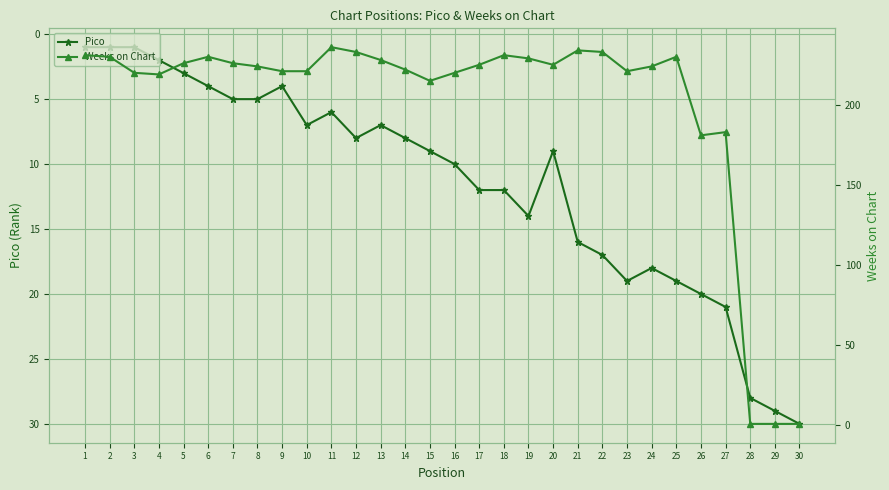

Reading left to right, extract all data points from this chart.

Pico: 1=1	2=1	3=1	4=2	5=3	6=4	7=5	8=5	9=4	10=7	11=6	12=8	13=7	14=8	15=9	16=10	17=12	18=12	19=14	20=9	21=16	22=17	23=19	24=18	25=19	26=20	27=21	28=28	29=29	30=30
Weeks on Chart: 1=231	2=230	3=220	4=219	5=226	6=230	7=226	8=224	9=221	10=221	11=236	12=233	13=228	14=222	15=215	16=220	17=225	18=231	19=229	20=225	21=234	22=233	23=221	24=224	25=230	26=181	27=183	28=1	29=1	30=1